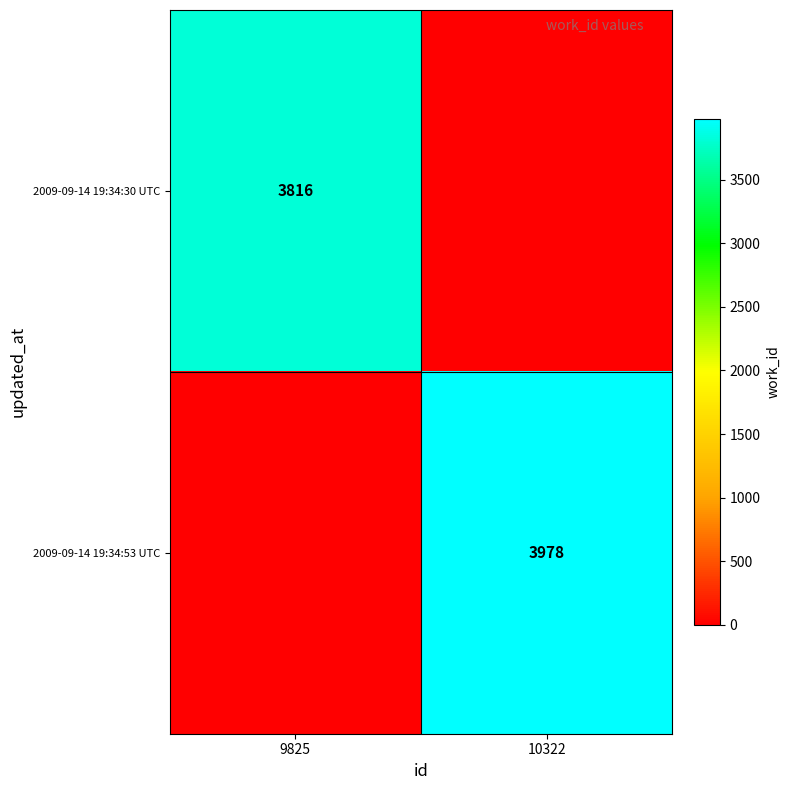

What is the difference between the highest and lowest values at 10322?

3978